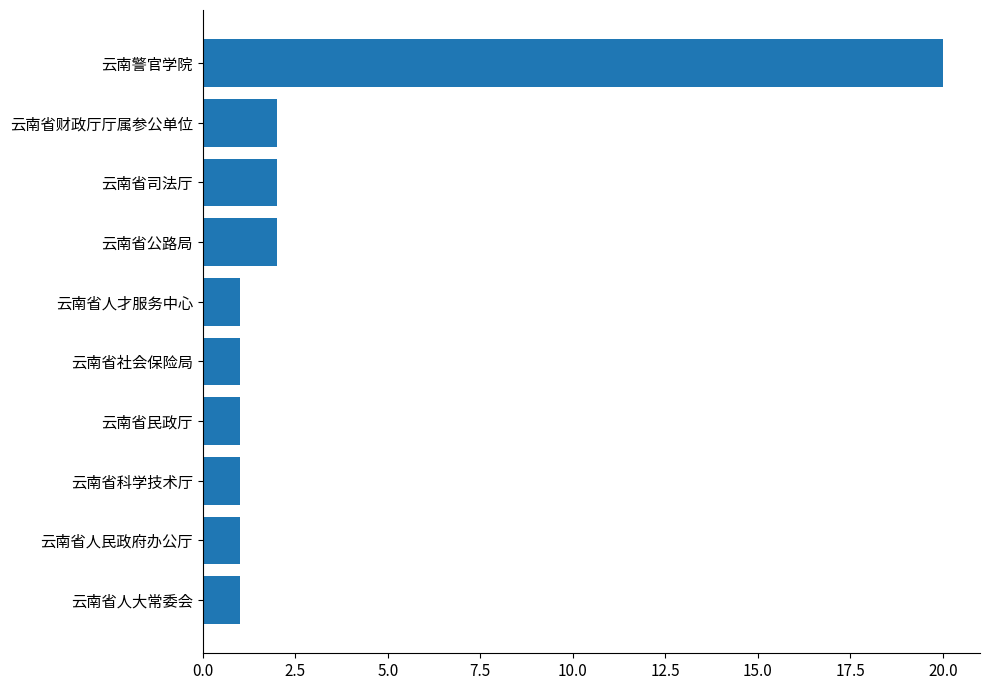

True or false: the data shows 2 at 云南省司法厅.

True